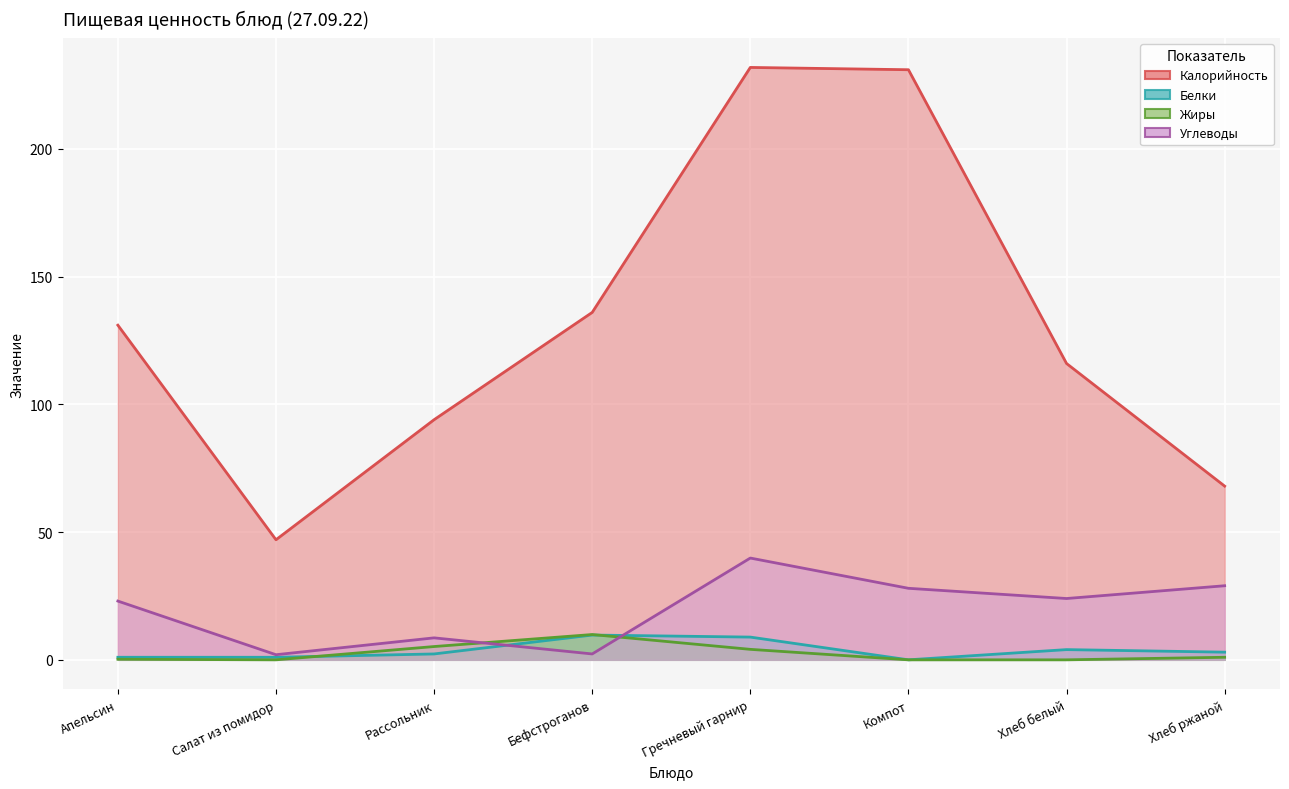

List the labels in order of Жиры value, smallest first.

Салат из помидор, Компот, Хлеб белый, Апельсин, Хлеб ржаной, Гречневый гарнир, Рассольник, Бефстроганов